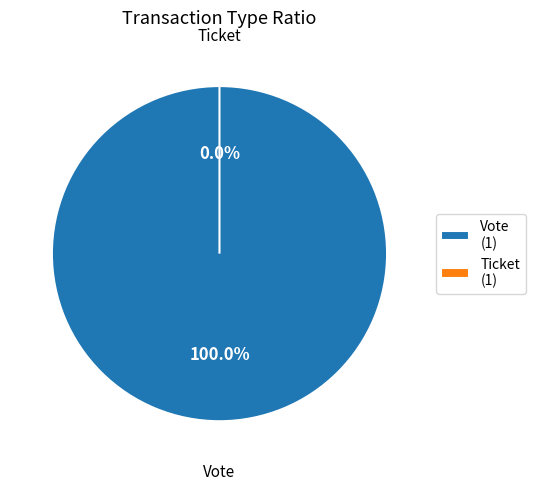

How many segments does this pie chart have?

2